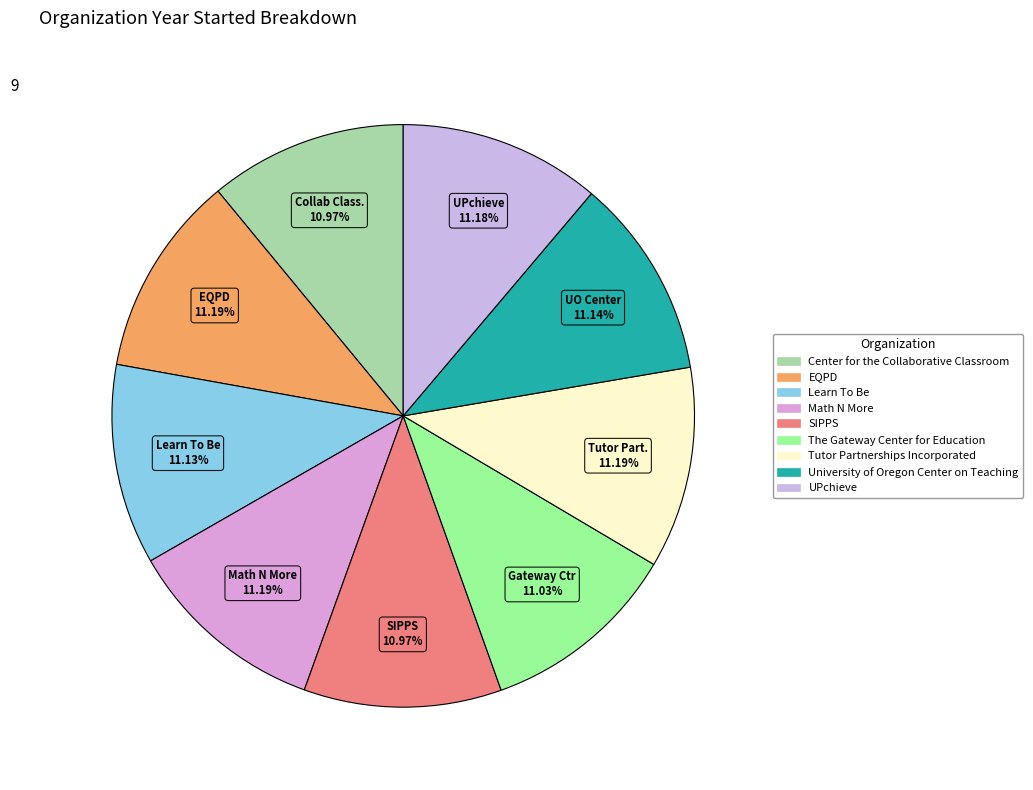

How many segments does this pie chart have?

9